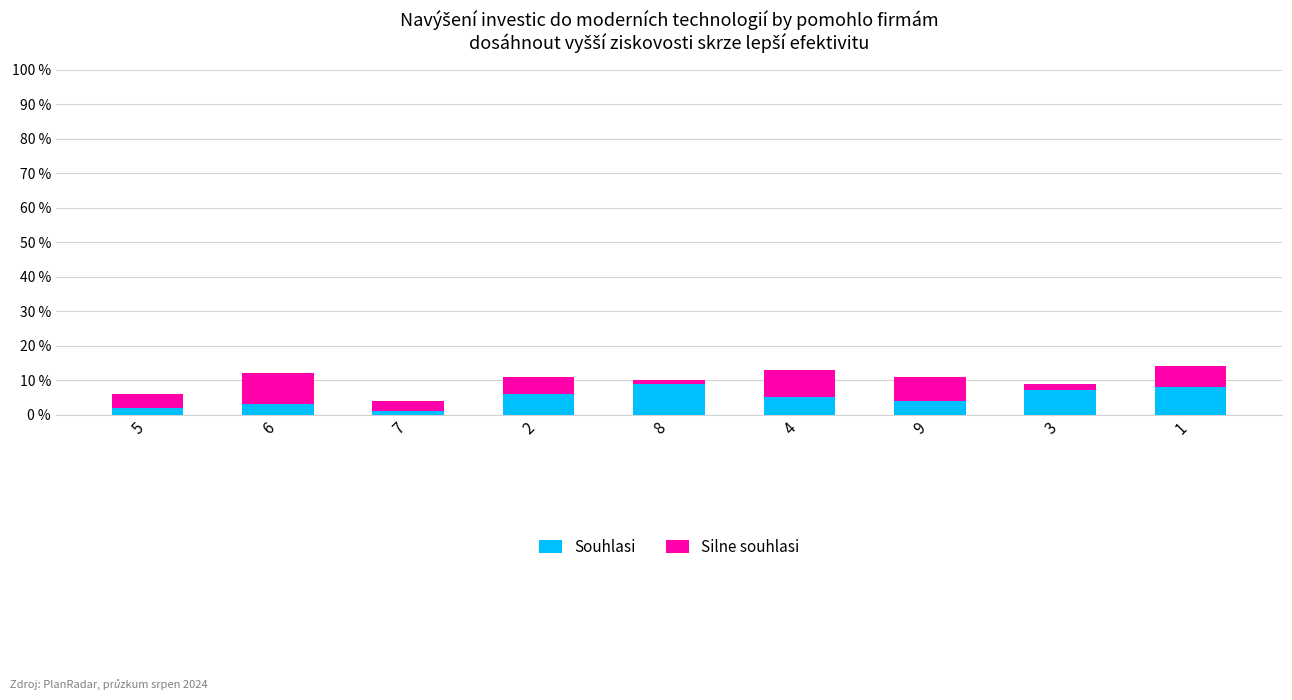

The Souhlasi series shows 5 at 4. True or false?

True